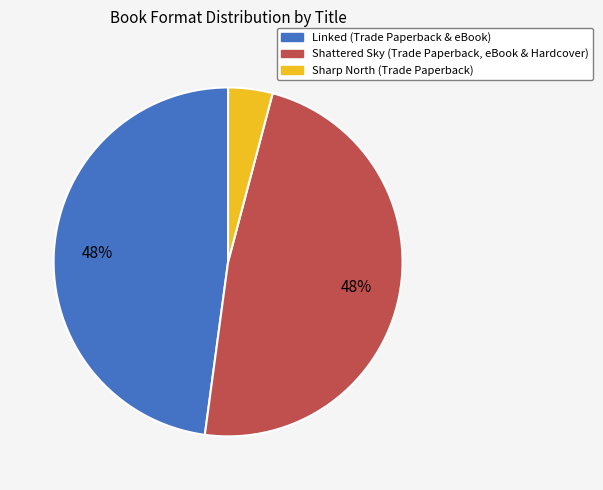

To the nearest percent, what is the average slice percentage?

33%